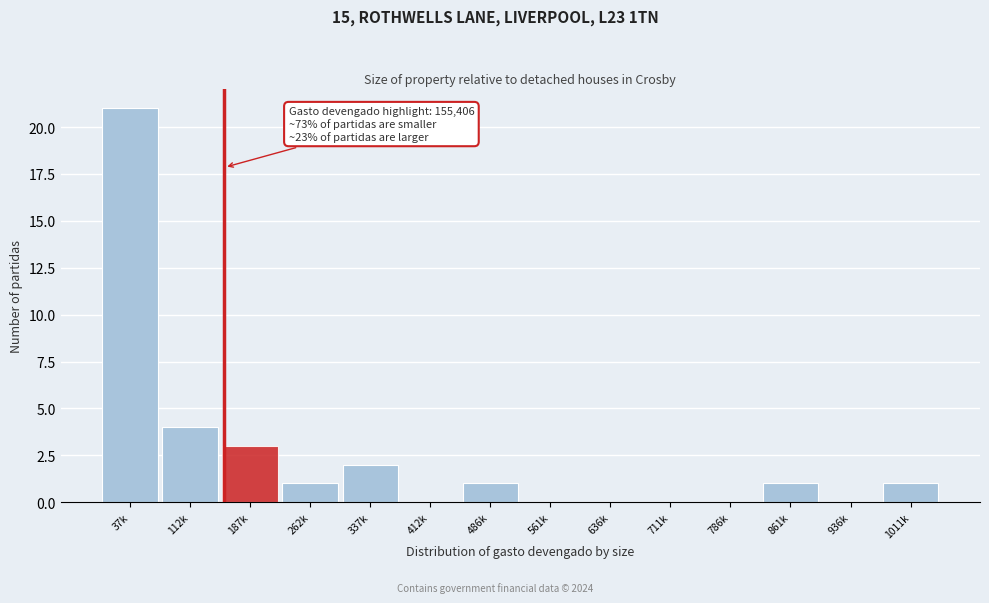

Reading left to right, extract all data points from this chart.

37k=21	112k=4	187k=3	262k=1	337k=2	412k=0	486k=1	561k=0	636k=0	711k=0	786k=0	861k=1	936k=0	1011k=1